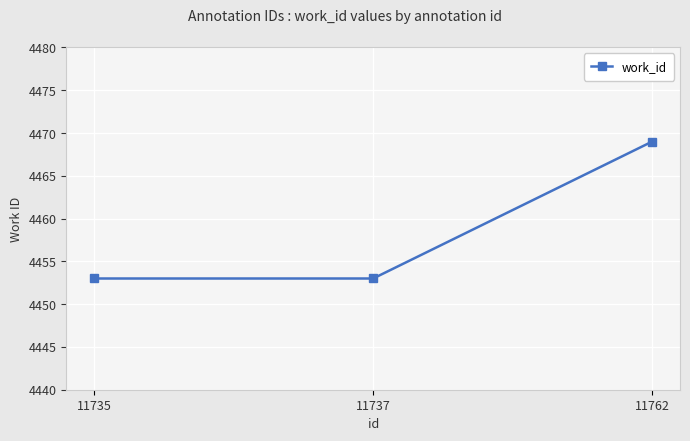

Reading left to right, transcribe all the data shown in this chart.

11735=4453	11737=4453	11762=4469